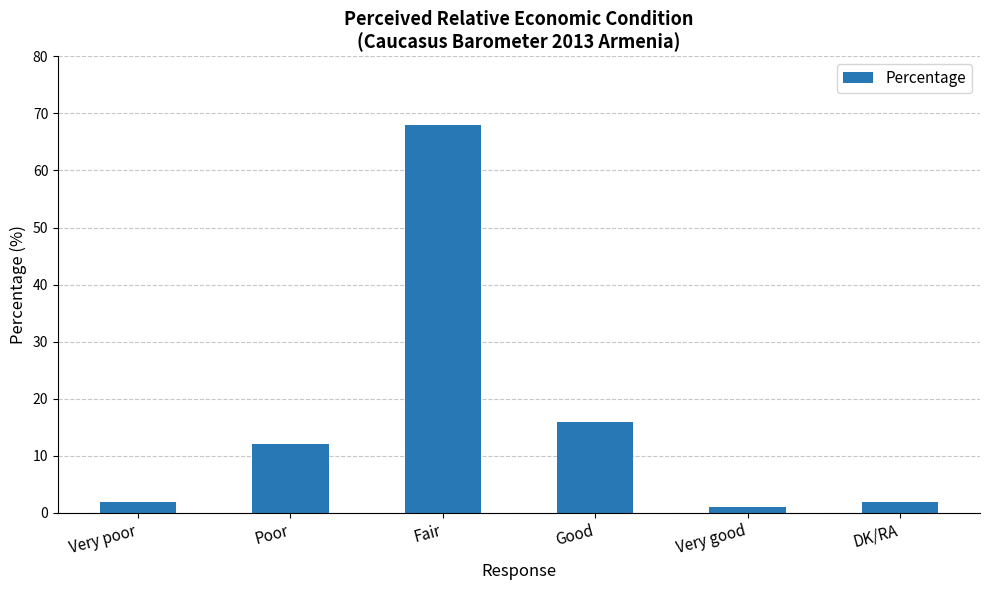

True or false: the data shows 1 at Very good.

True